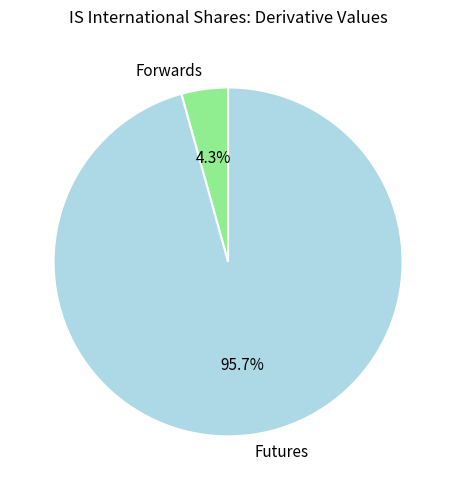

How many slices are in this pie chart?

2